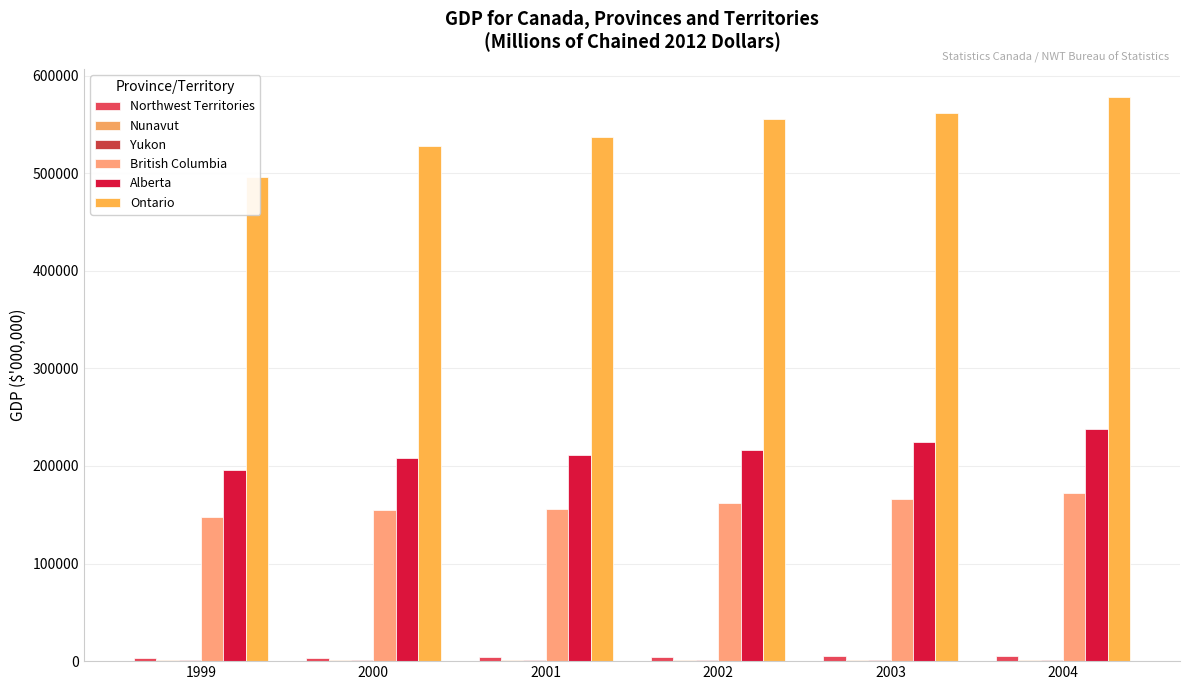

Reading right to left, list all the values displayed in this chart.

Northwest Territories: 2004=5249.3	2003=5122.8	2002=4514.4	2001=4212.4	2000=3483.8	1999=3257.0
Nunavut: 2004=1464.6	2003=1397.4	2002=1396.7	2001=1361.4	2000=1280.3	1999=1229.9
Yukon: 2004=1648.7	2003=1571.7	2002=1585.7	2001=1599.9	2000=1536.0	1999=1483.6
British Columbia: 2004=172580.4	2003=165799.6	2002=161762.2	2001=155830.5	2000=154965.9	1999=147986.4
Alberta: 2004=237664.3	2003=224711.1	2002=216775.7	2001=211558.0	2000=207779.6	1999=195998.8
Ontario: 2004=577813.7	2003=561879.0	2002=555154.7	2001=536953.5	2000=527438.0	1999=495859.1